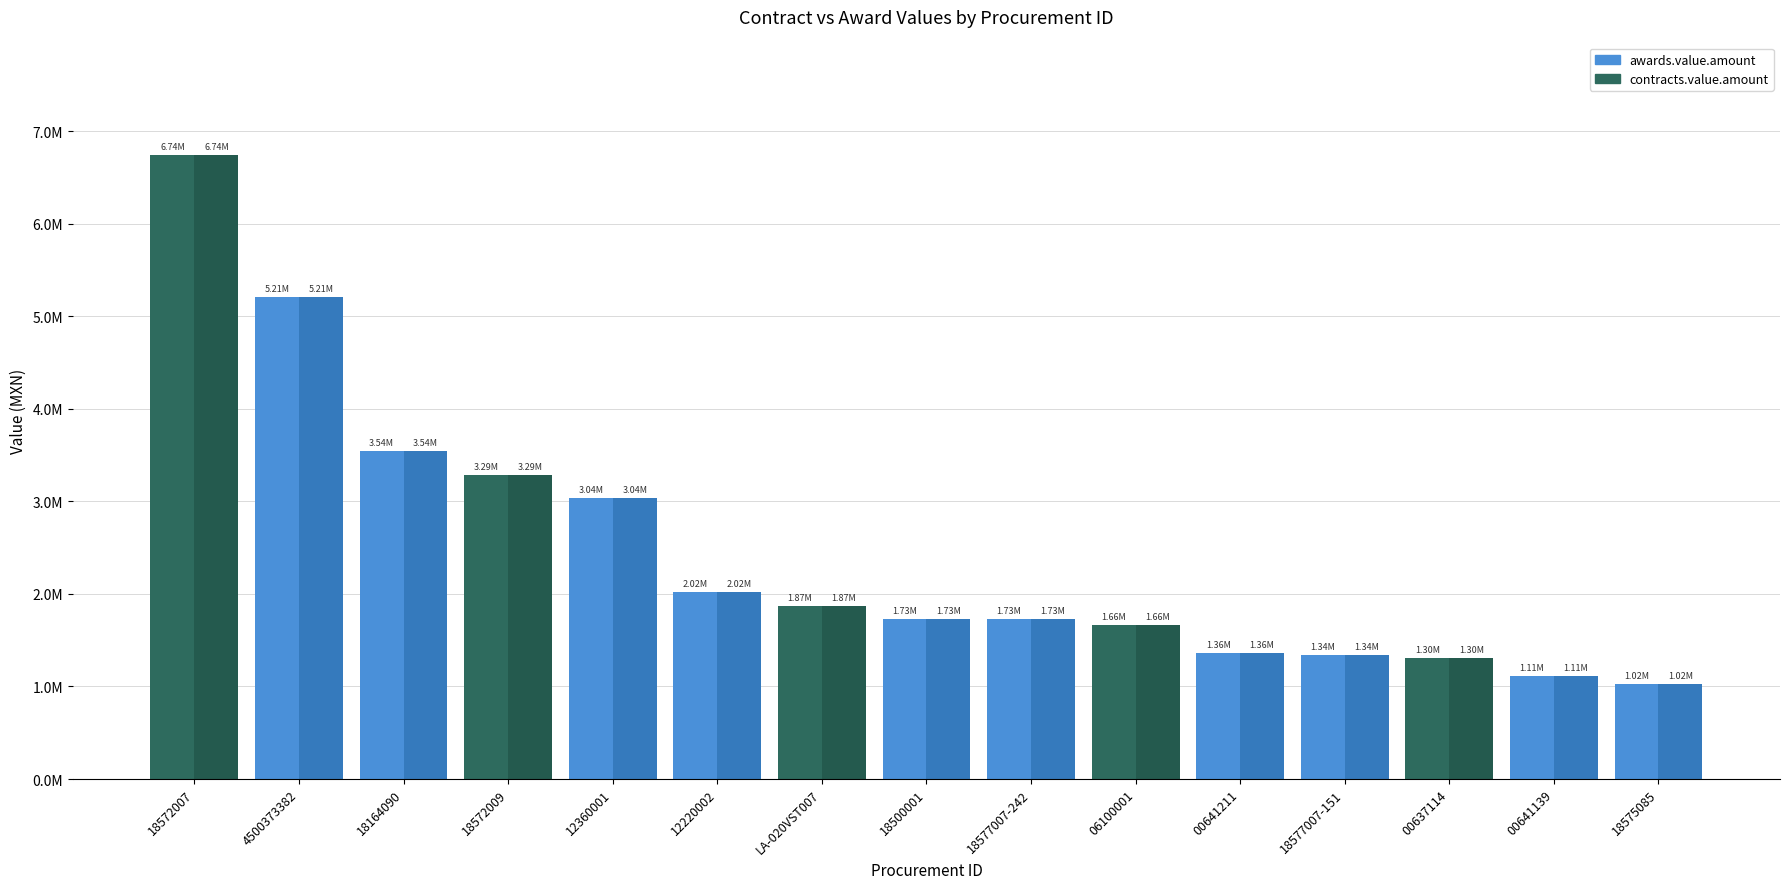

What are all the series names shown in the legend?

awards.value.amount, contracts.value.amount